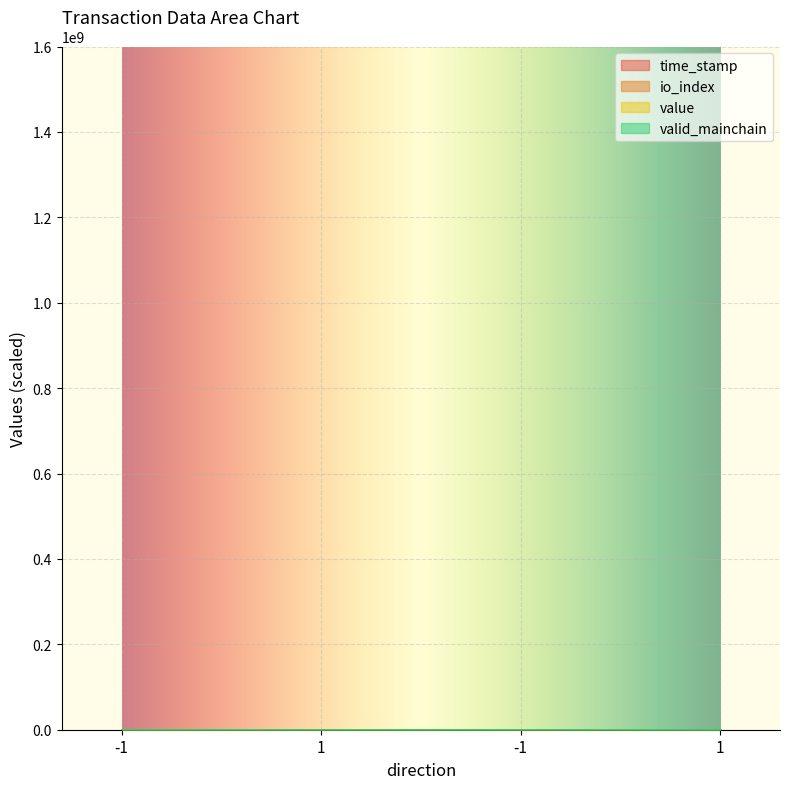

What is the spread (max minus min) of values at -1?

1.4